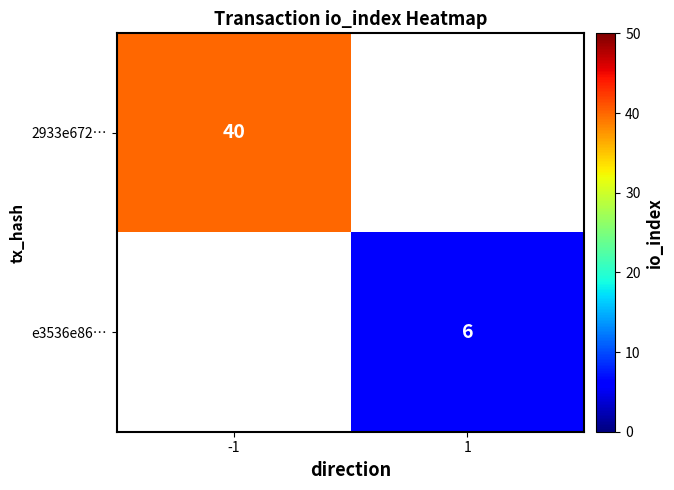

The e3536e86… series shows 6 at 1. True or false?

True